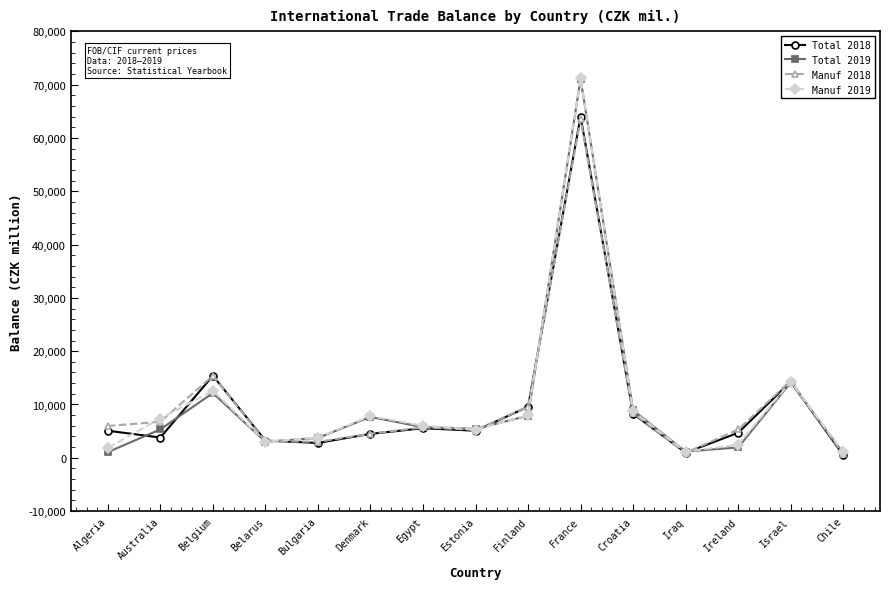

What is the greatest value displayed?

71154